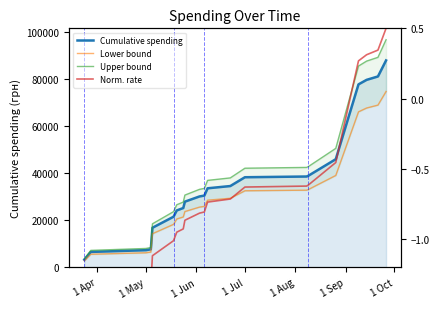

Reading right to left, list all the values displayed in this chart.

Cumulative spending: 87960.6	81157.5	79704.5	77788.0	46005.1	38934.3	38645.5	38341.0	34601.0	33642.0	30545.0	30179.0	27961.0	25261.1	24238.0	21566.0	16873.0	7720.0	7350.5	6611.0	3314.0
Lower bound: 74766.5	68983.9	67748.9	66119.8	39104.4	33094.1	32848.7	32589.8	29410.8	28595.7	25963.2	25652.1	23766.8	21472.0	20602.3	18331.1	14342.0	6562.0	6247.9	5619.3	2816.9
Upper bound: 96756.6	89273.3	87675.0	85566.8	50605.7	42827.7	42510.0	42175.1	38061.1	37006.2	33599.5	33196.9	30757.1	27787.2	26661.8	23722.6	18560.3	8492.0	8085.6	7272.1	3645.4
Norm. rate: 0.5	0.3	0.3	0.3	-0.5	-0.6	-0.6	-0.6	-0.7	-0.7	-0.8	-0.8	-0.9	-0.9	-0.9	-1.0	-1.1	-1.3	-1.3	-1.3	-1.4